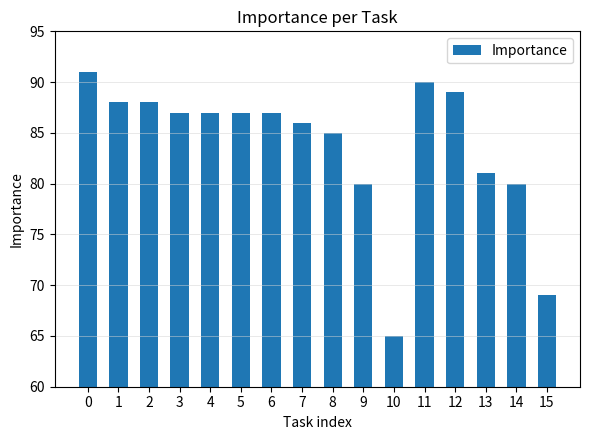

What is the value of the 4th bar from the left?

87